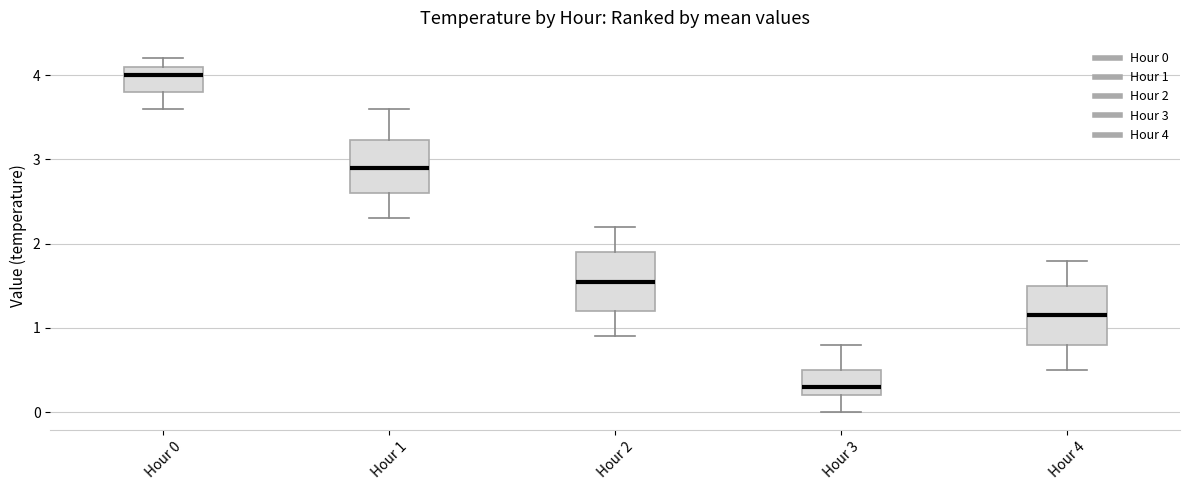

Reading left to right, transcribe this box plot: for each box, give where its median line is, the range the box spans, and where its two whiskers end, as read against the y-axis. The values are not printed on the chart, so give them approximately, as read against the axis.

Hour 0: median 4.0, box 3.8 to 4.1, whiskers 3.6 to 4.2
Hour 1: median 2.9, box 2.6 to 3.2, whiskers 2.3 to 3.6
Hour 2: median 1.6, box 1.2 to 1.9, whiskers 0.9 to 2.2
Hour 3: median 0.3, box 0.2 to 0.5, whiskers 0.0 to 0.8
Hour 4: median 1.2, box 0.8 to 1.5, whiskers 0.5 to 1.8